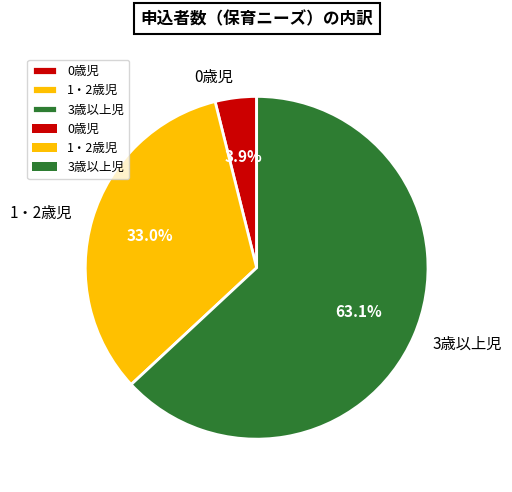

The 3歳以上児 slice represents 63% of the pie. True or false?

True